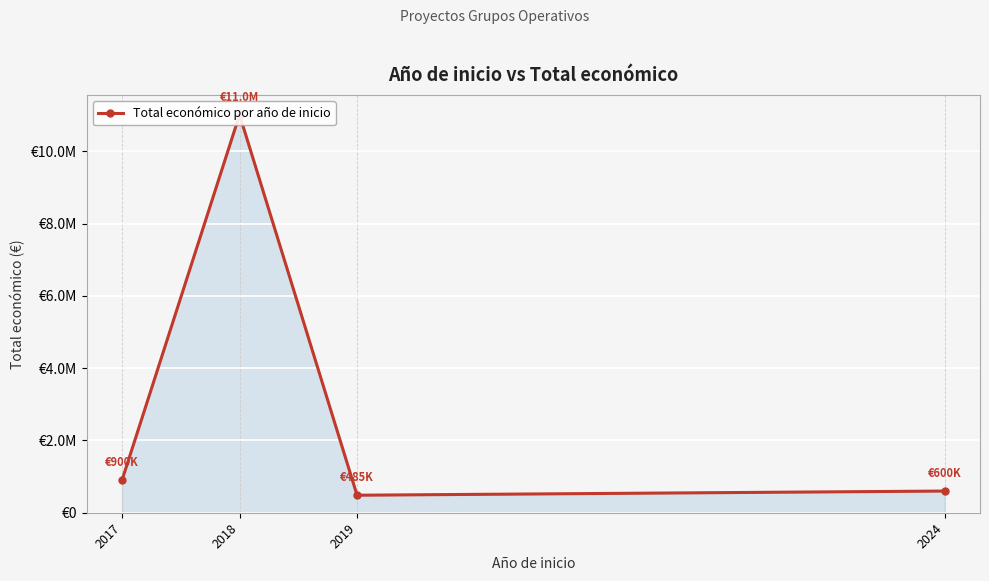

Rank the categories by value from lowest to highest.

2019, 2024, 2017, 2018